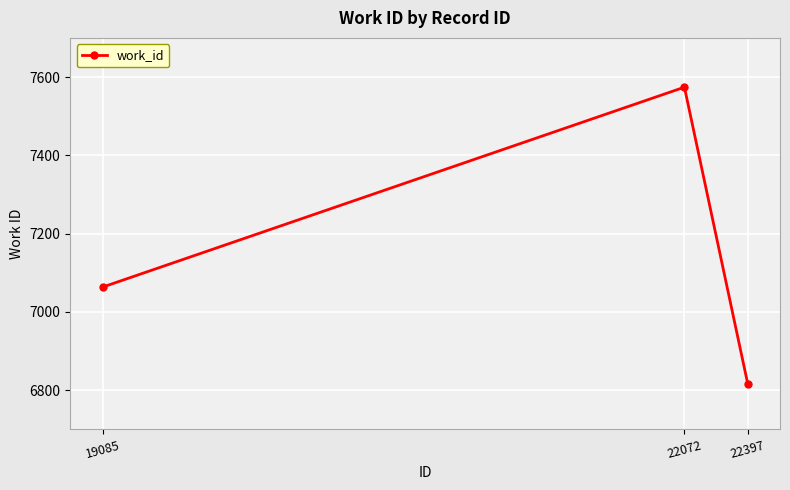

What is the sum of all values?

21453